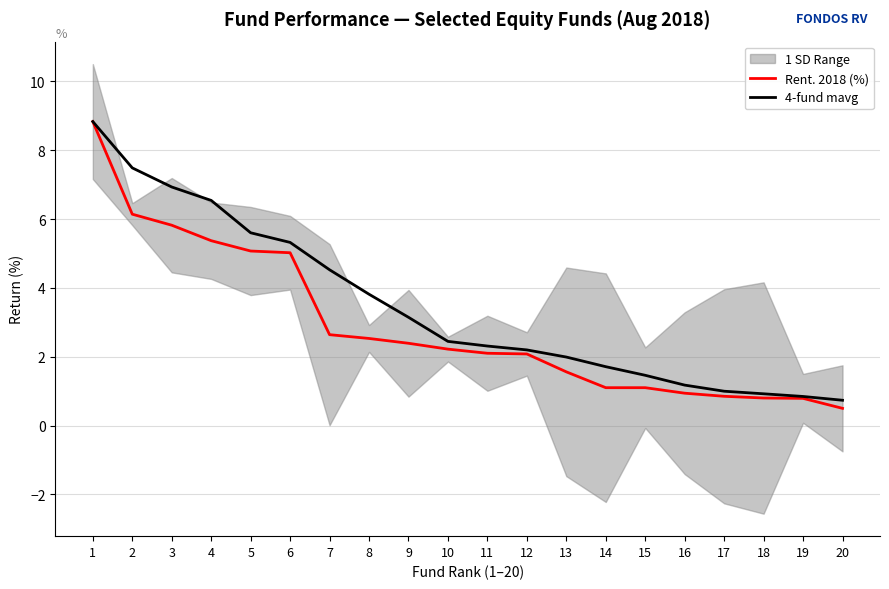

Which has a higher value, 13 or 14?

13